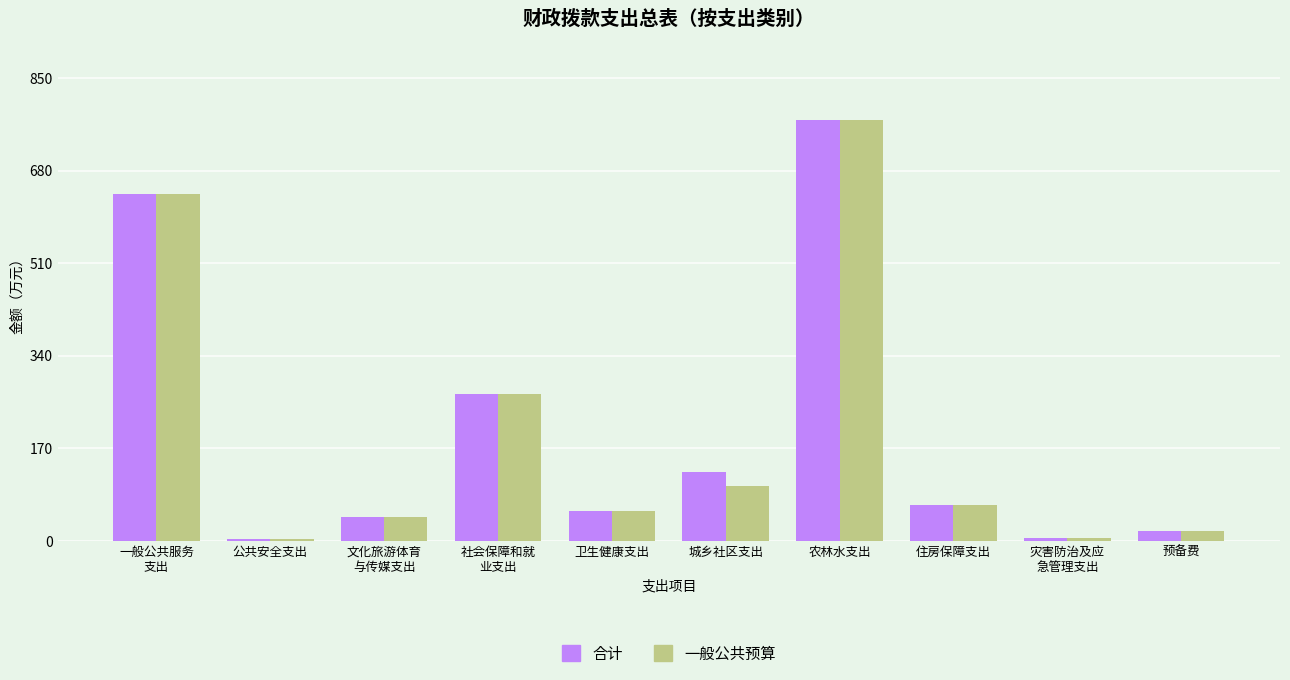

What is the minimum value shown in the chart?

3.0